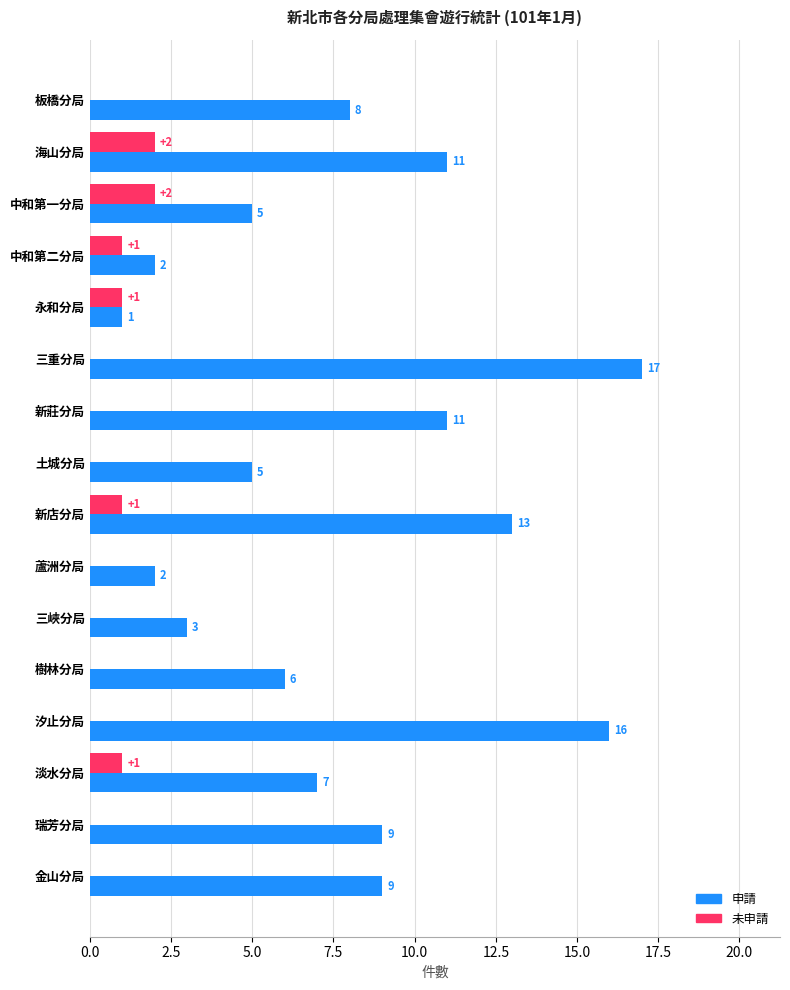

How many data points does each series have?

16